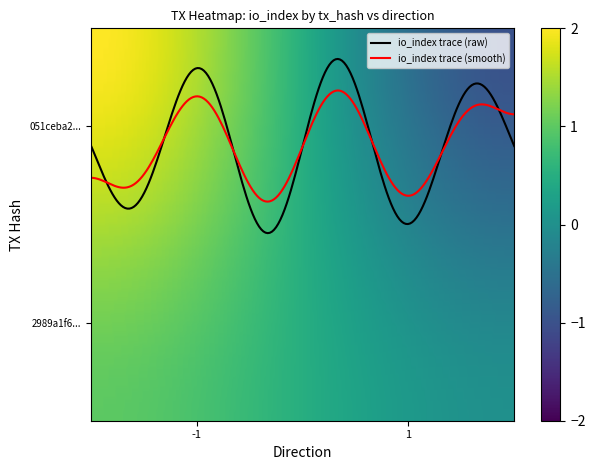

Which series has the widest spread of values?

io_index trace (raw)